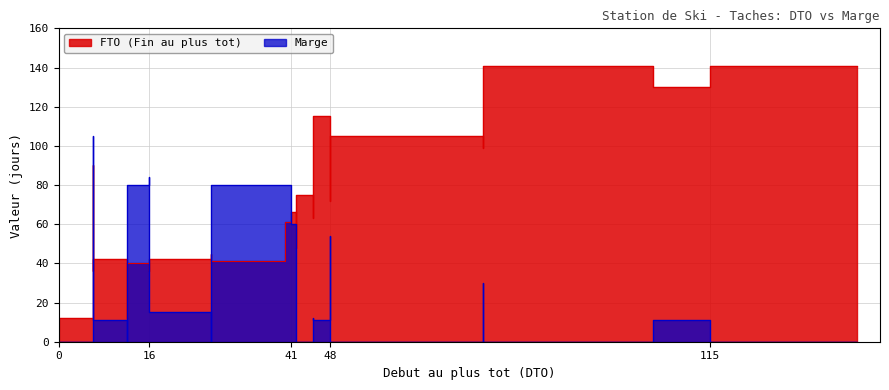

How many distinct data groups are displayed?

2